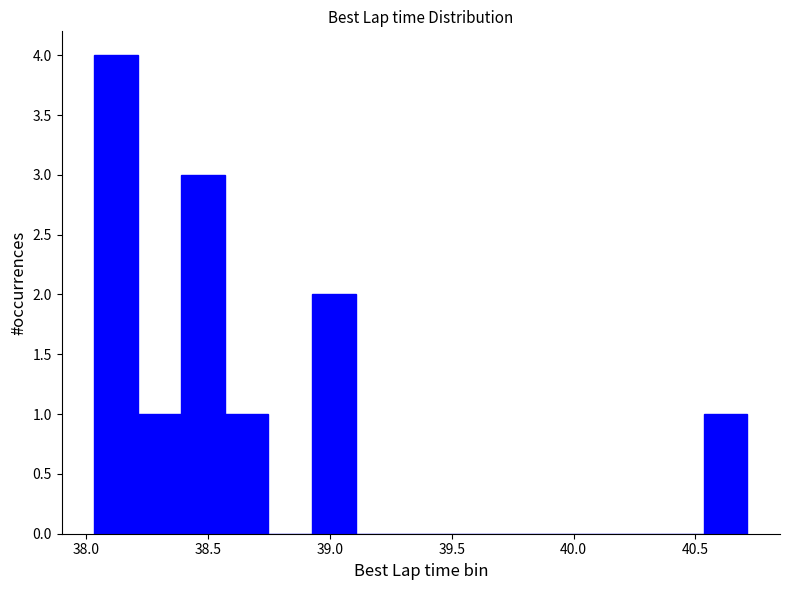

Around what value on the x-axis is the tallest bar? Give the approximate position of its centre, as read against the axis.

38.10